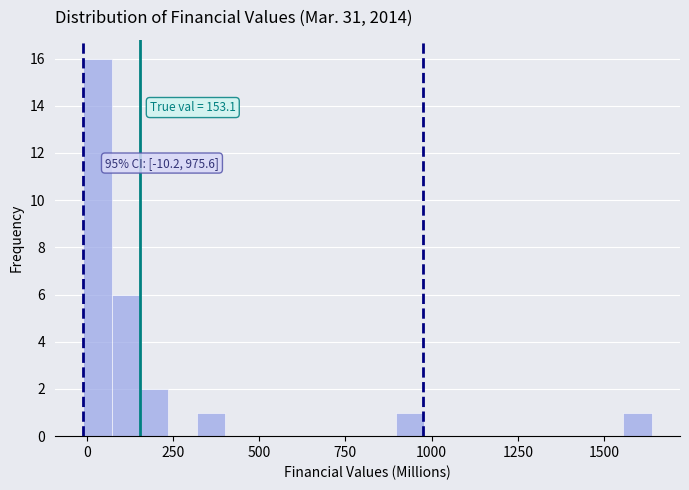

Around what value on the x-axis is the tallest bar? Give the approximate position of its centre, as read against the axis.

50